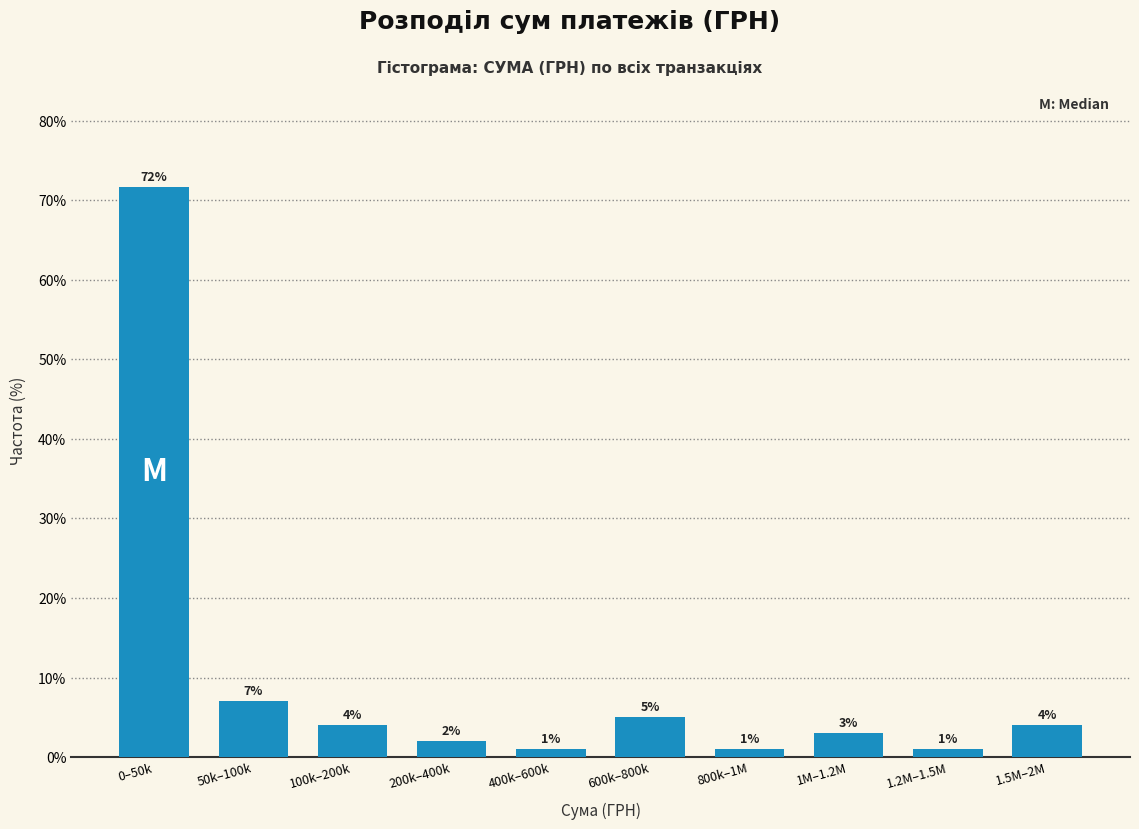

At which category does the chart reach its peak across all series?

0–50k